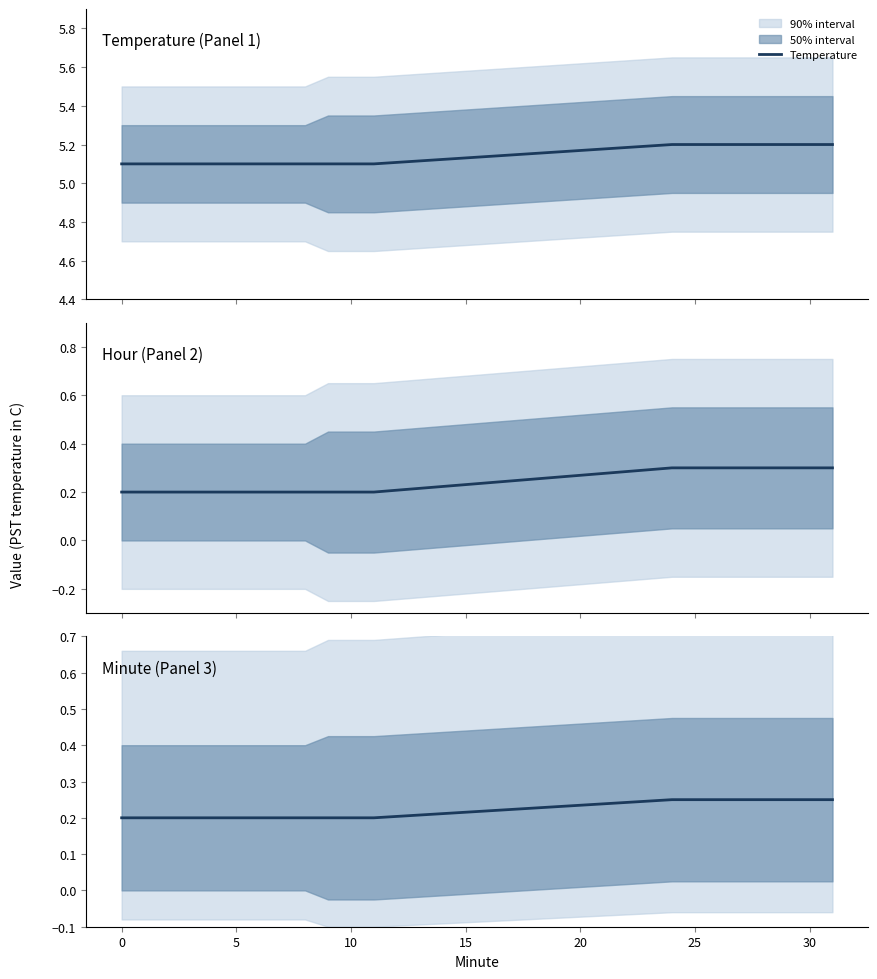

How many data points does each series have?

20